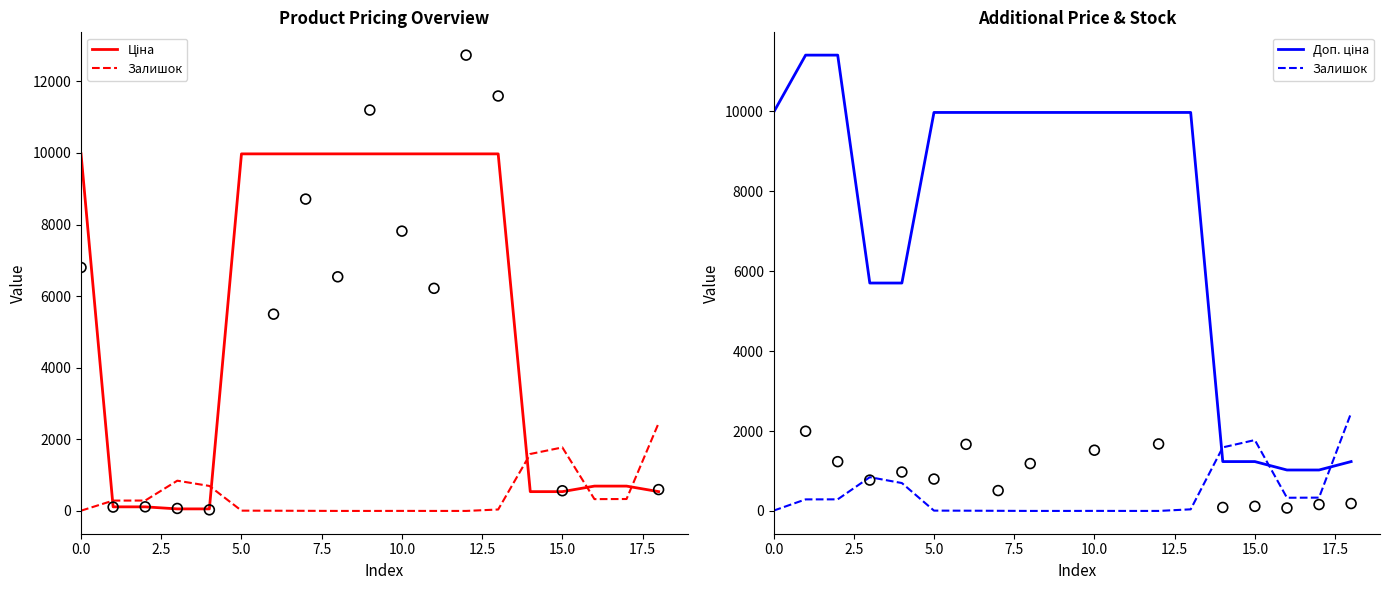

What are all the series names shown in the legend?

Ціна, Залишок, Доп. ціна